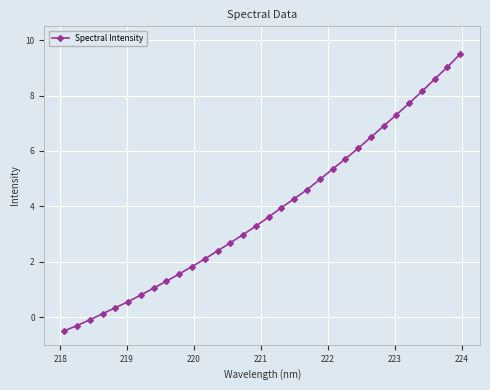

True or false: the data has more than 2 interior local peaks.

False